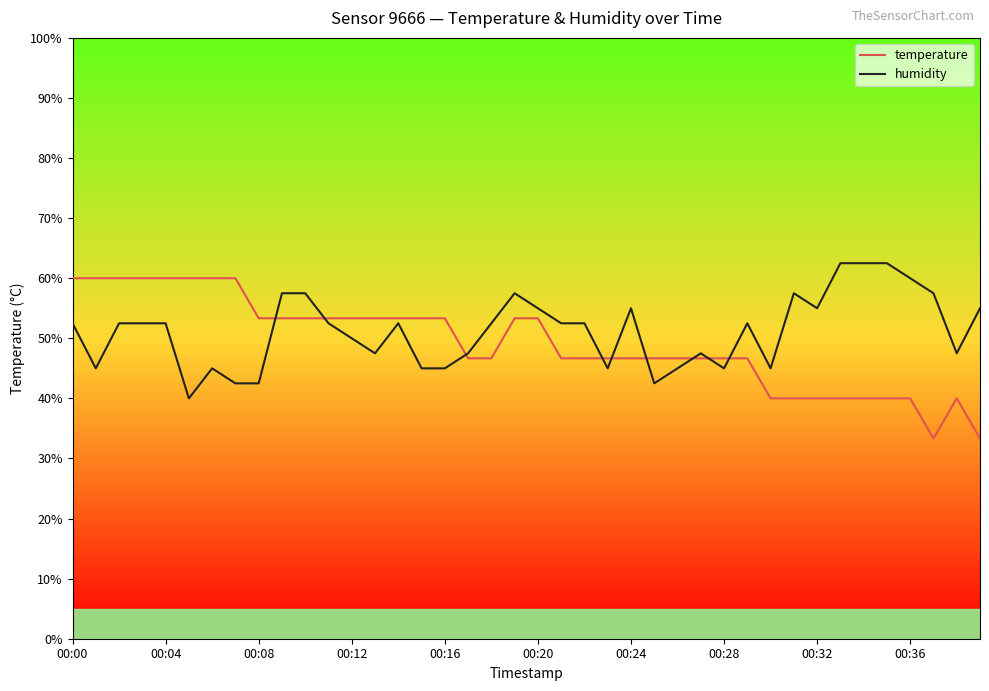

What is the maximum value shown in the chart?

62.5